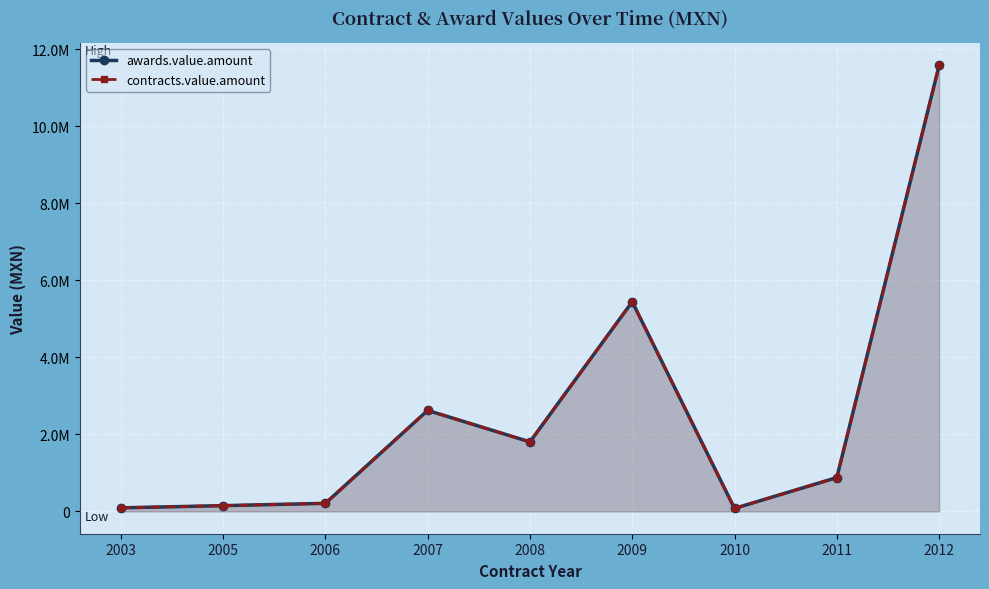

Rank the categories by awards.value.amount value from highest to lowest.

2012, 2009, 2007, 2008, 2011, 2006, 2005, 2003, 2010